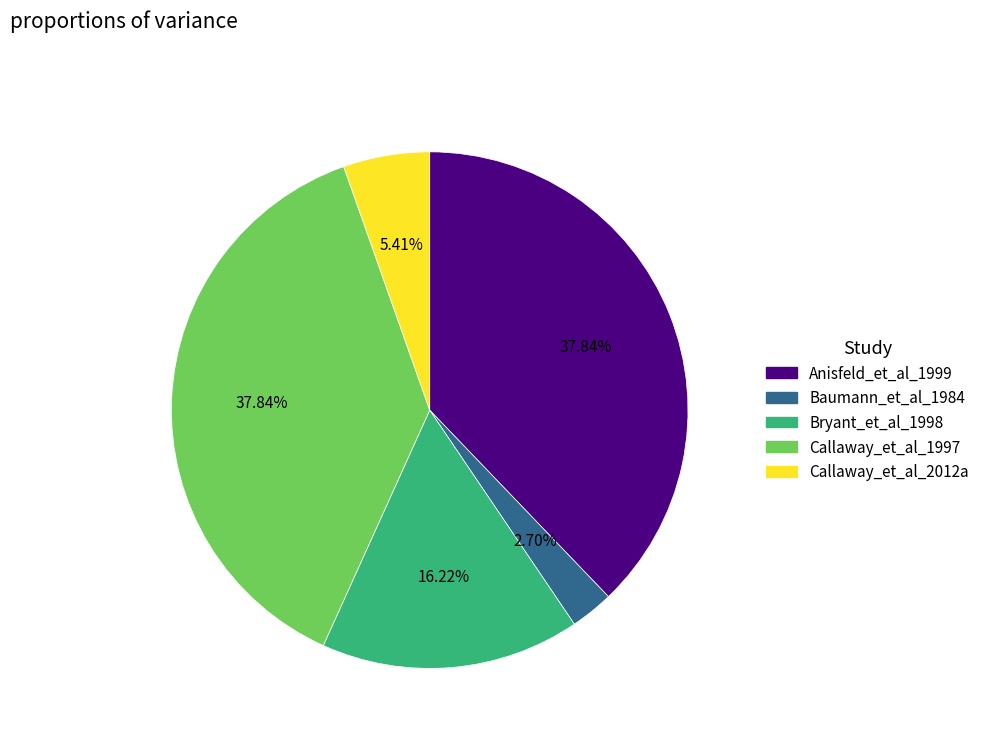

True or false: Baumann_et_al_1984 accounts for 12% of the total.

False